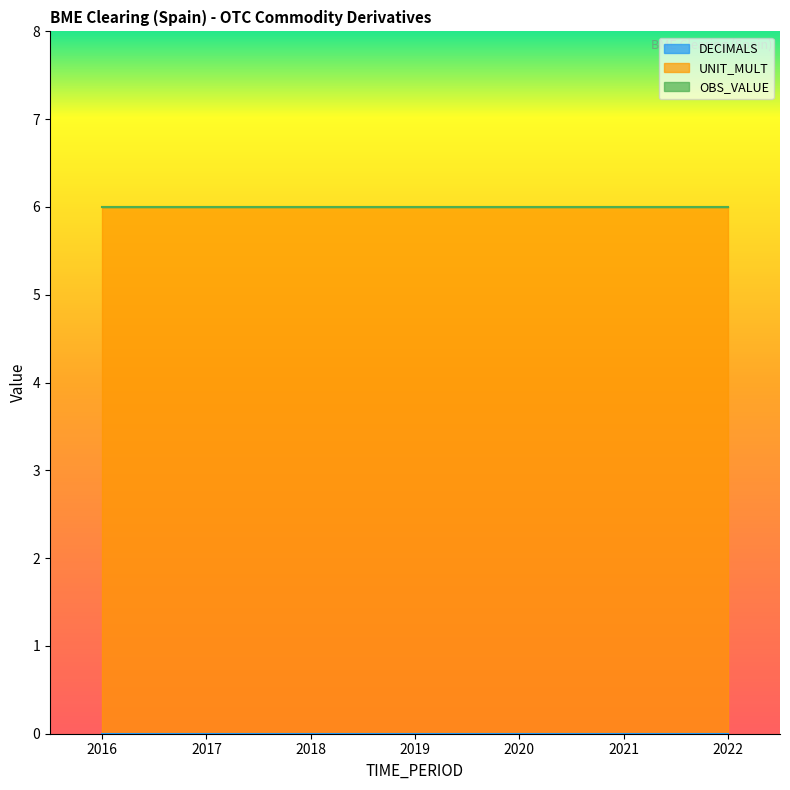

Is it true that UNIT_MULT equals 6 at 2020?

True